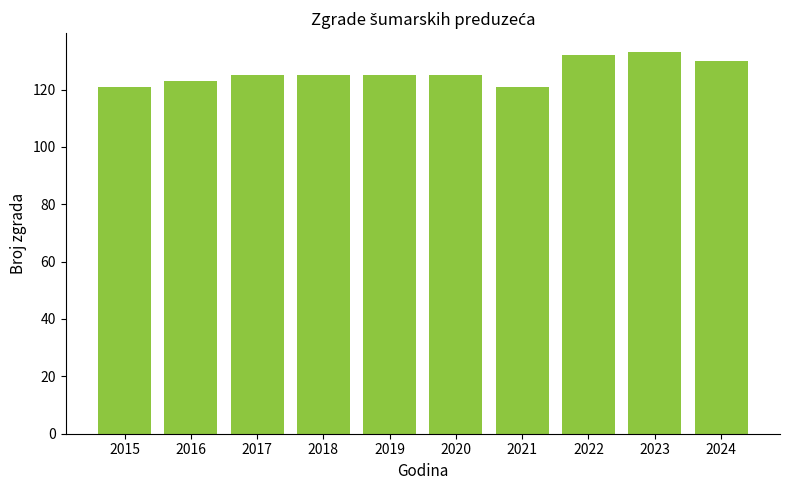

True or false: the data shows 40 at 2020.

False